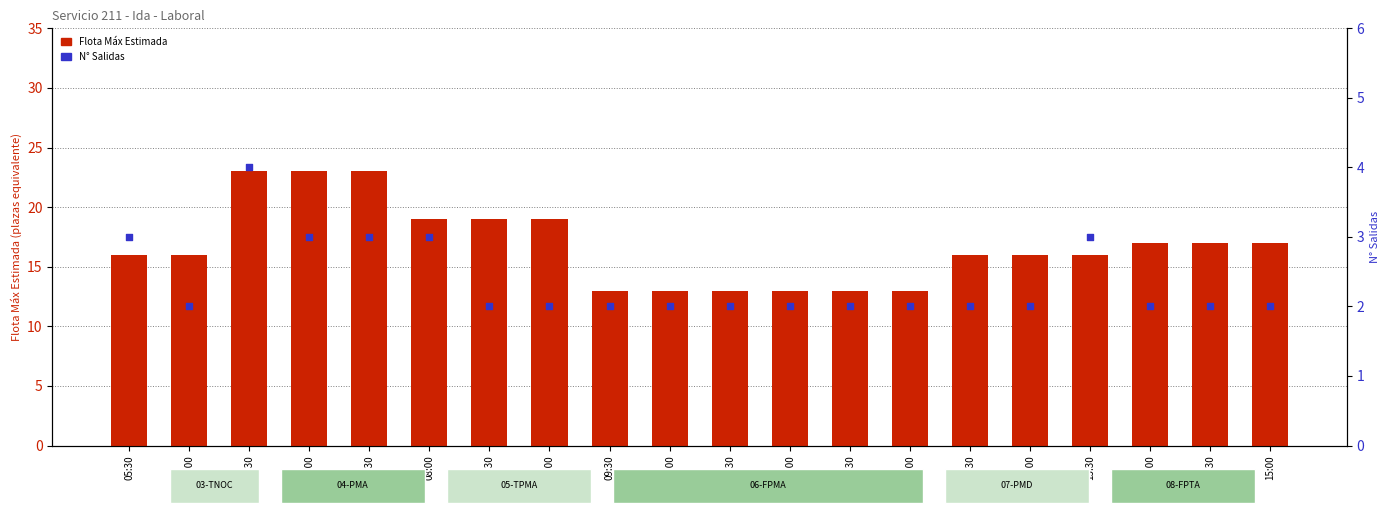

Is the value of Flota Máx Estimada at 13:30 greater than the value of N° Salidas at 12:30?

Yes